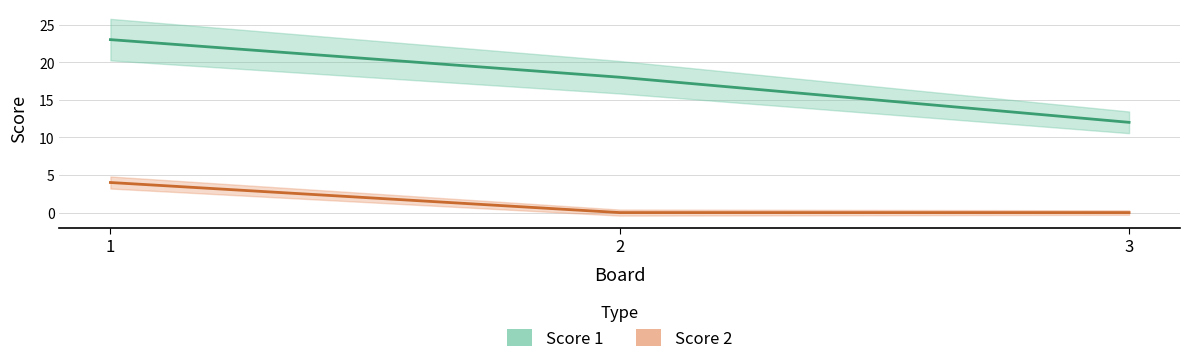

At how many categories does at least one series exceed 22?

1